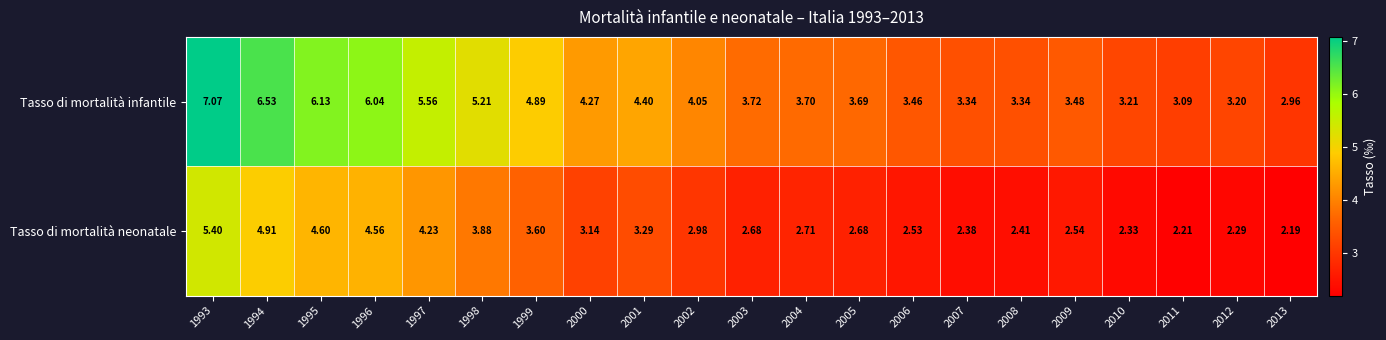

Which series has the largest total across all categories?

Tasso di mortalità infantile